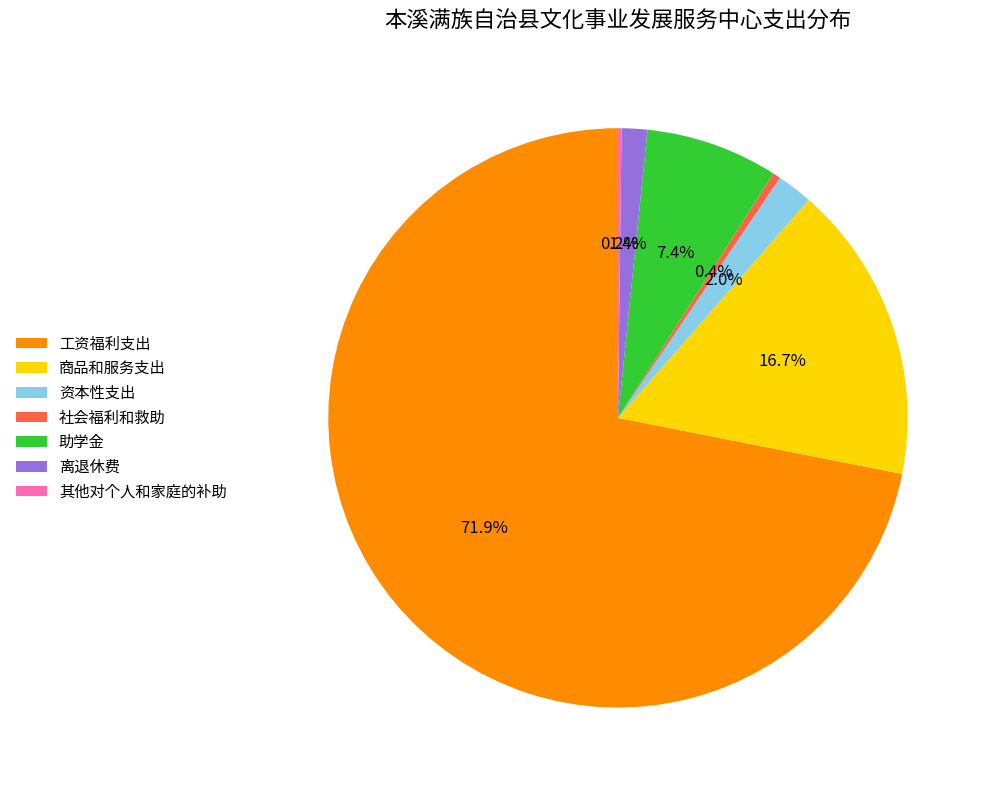

To the nearest percent, what portion does 工资福利支出 represent?

72%